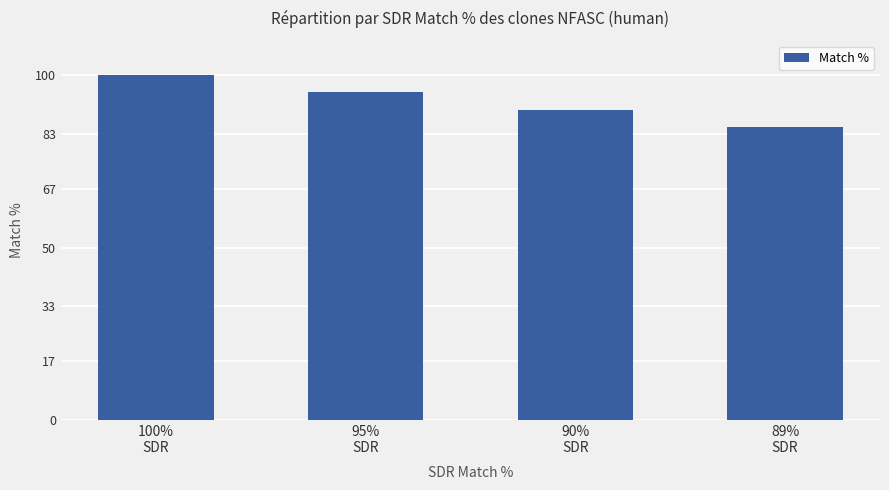

What is the label of the 3rd bar from the right?

95%
SDR